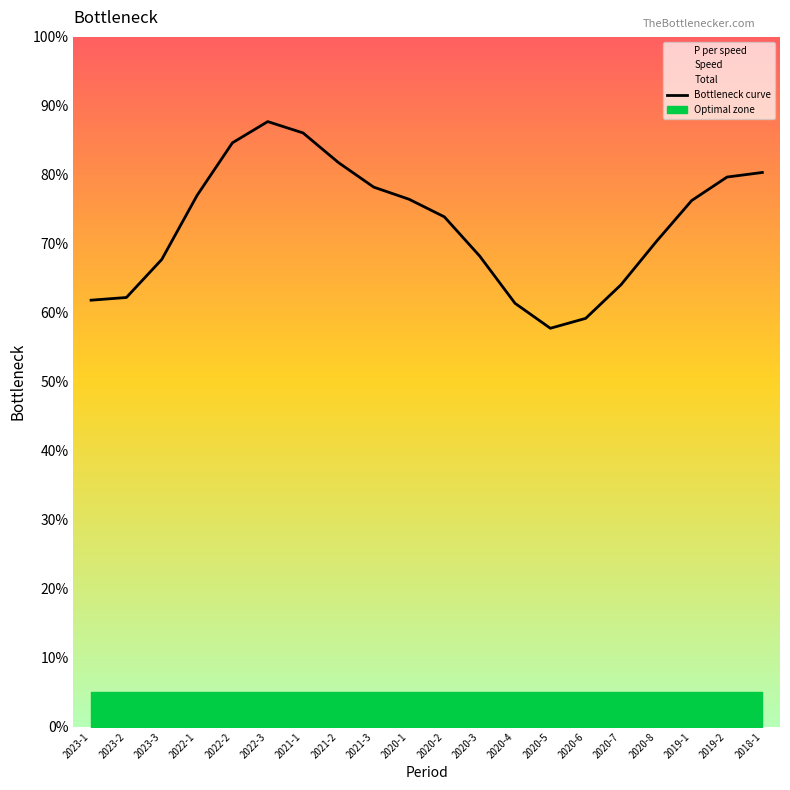

What is the ratio of the value at 2022-3 to the value at 2021-2?

1.1